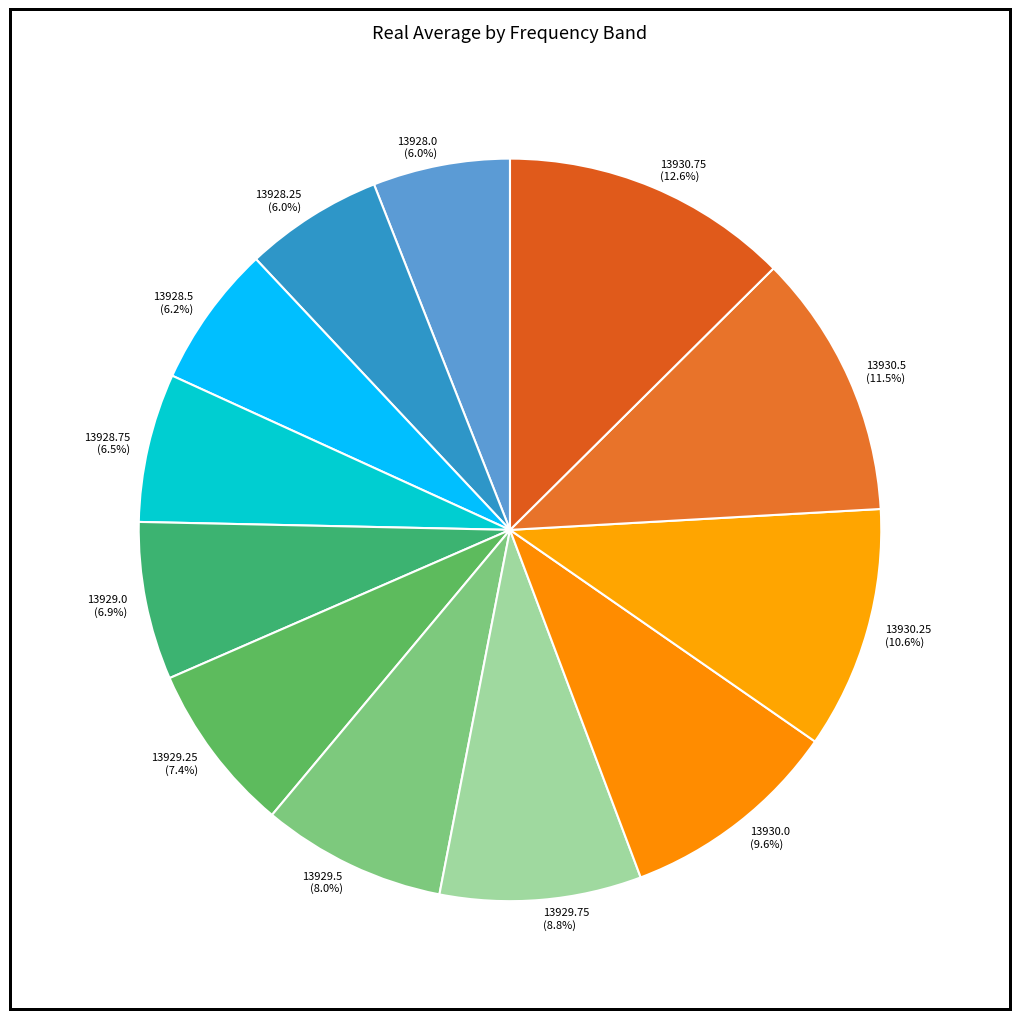

Does 13930.75 represent more than half of the total?

No